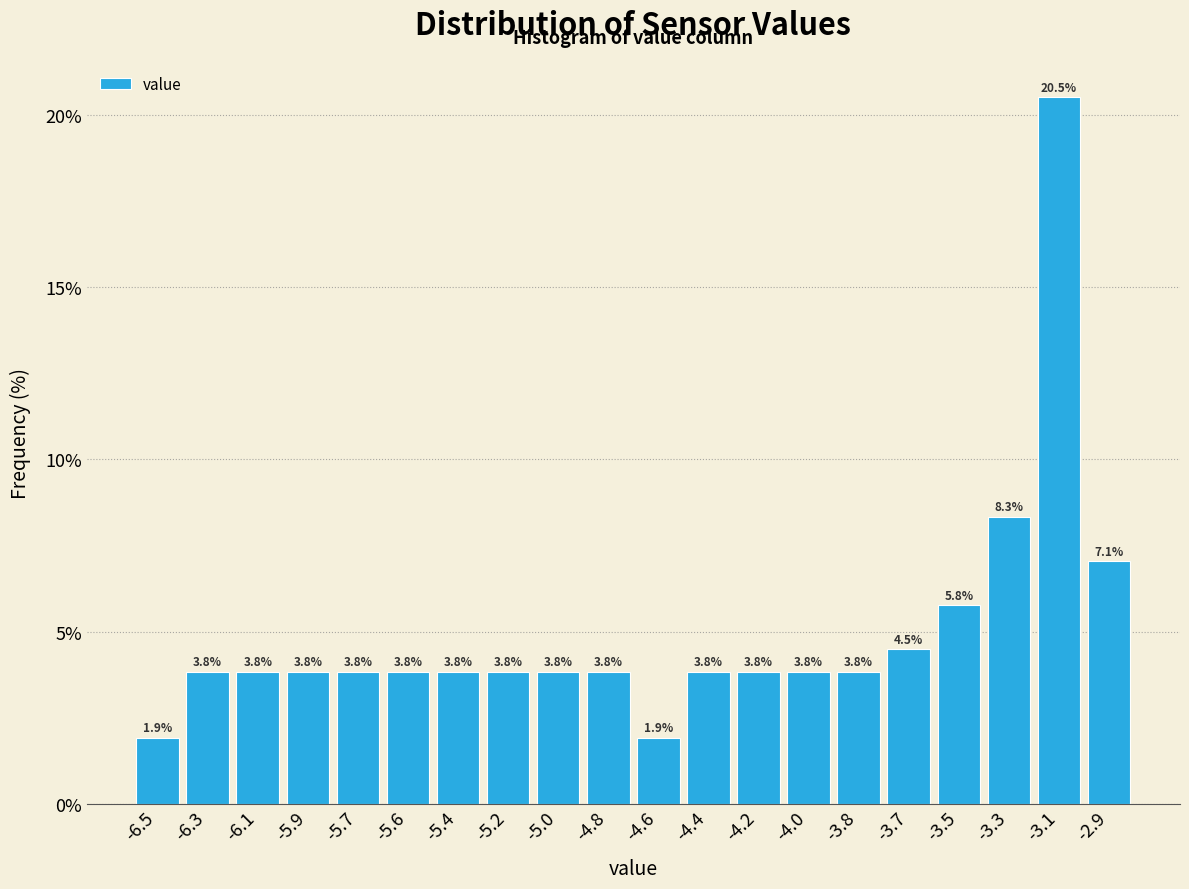

Reading right to left, extract all data points from this chart.

7.1	20.5	8.3	5.8	4.5	3.8	3.8	3.8	3.8	1.9	3.8	3.8	3.8	3.8	3.8	3.8	3.8	3.8	3.8	1.9